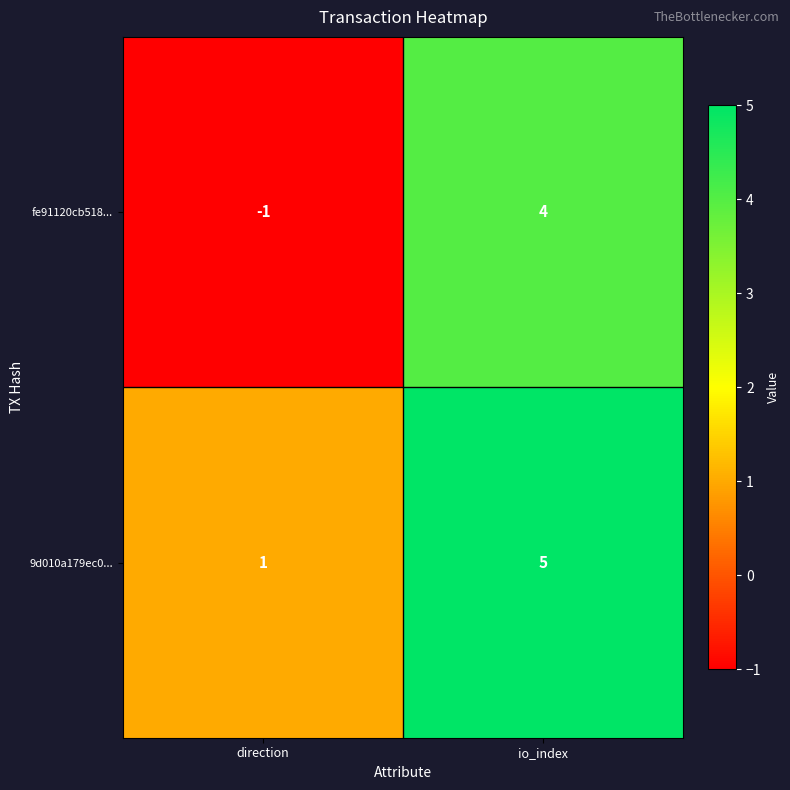

The 9d010a179ec0... series shows 2 at io_index. True or false?

False